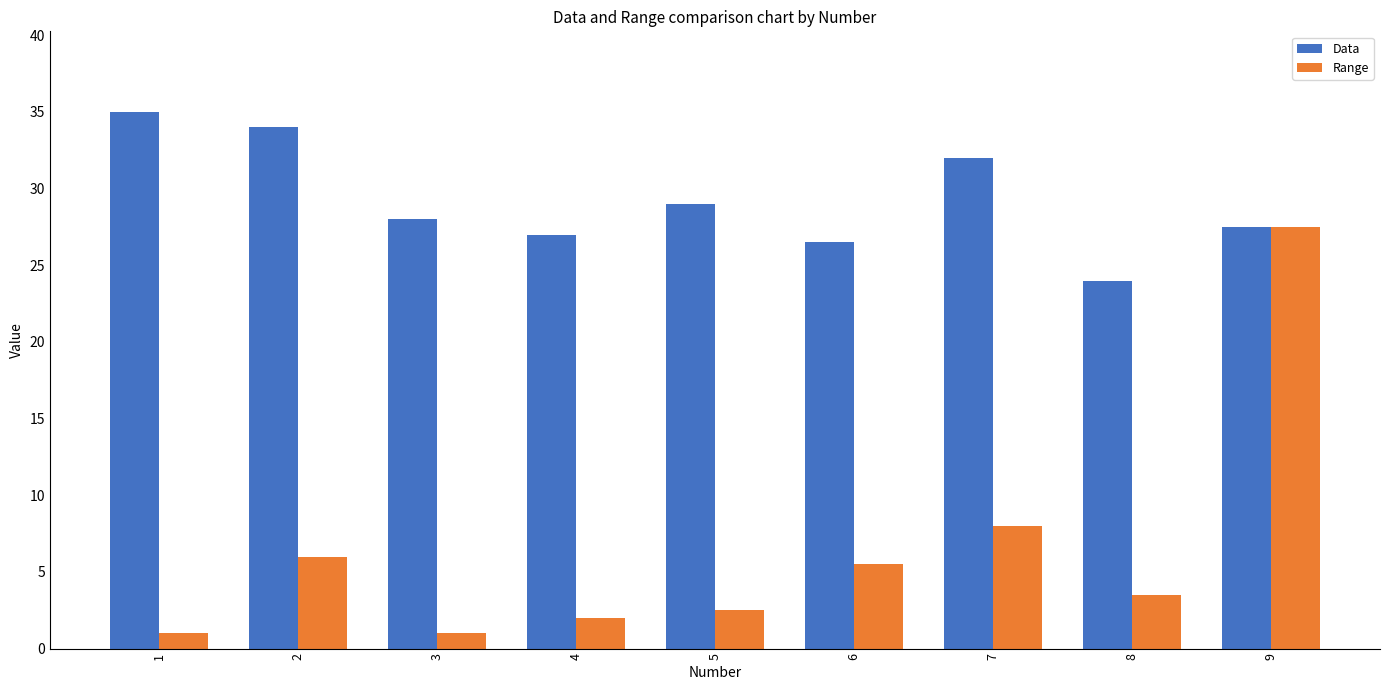

What are all the series names shown in the legend?

Data, Range